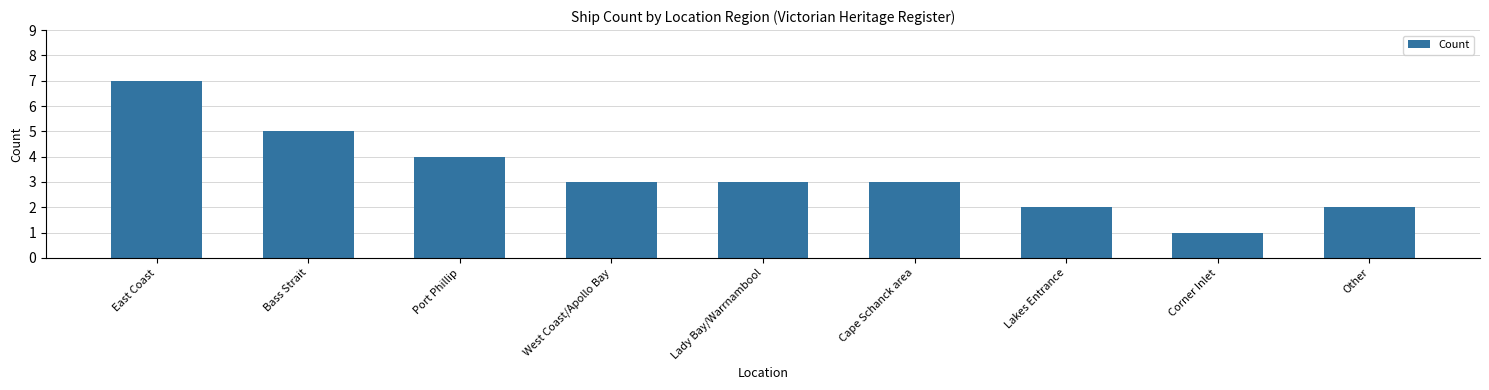

How many series are shown in this chart?

1